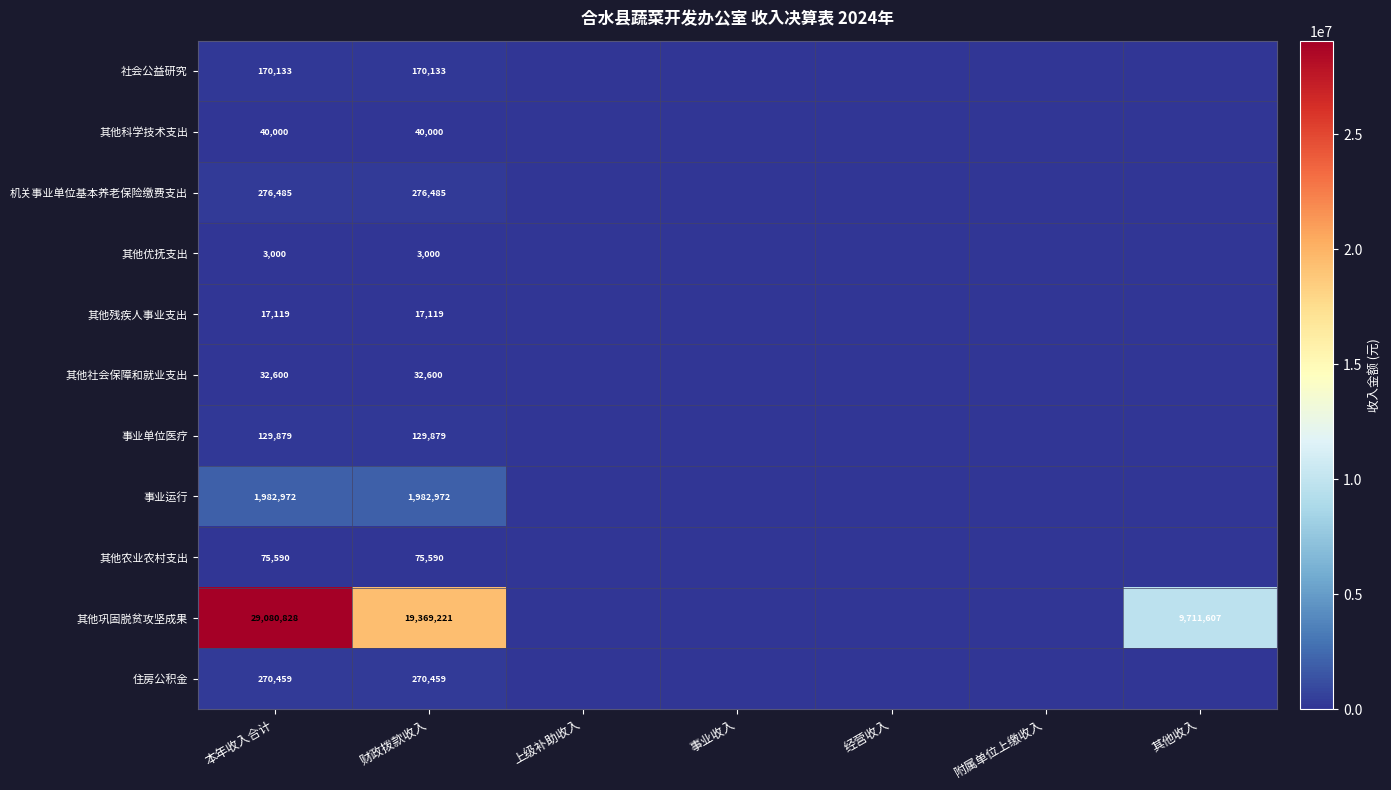

The value of 住房公积金 at 财政拨款收入 is 270459. True or false?

True